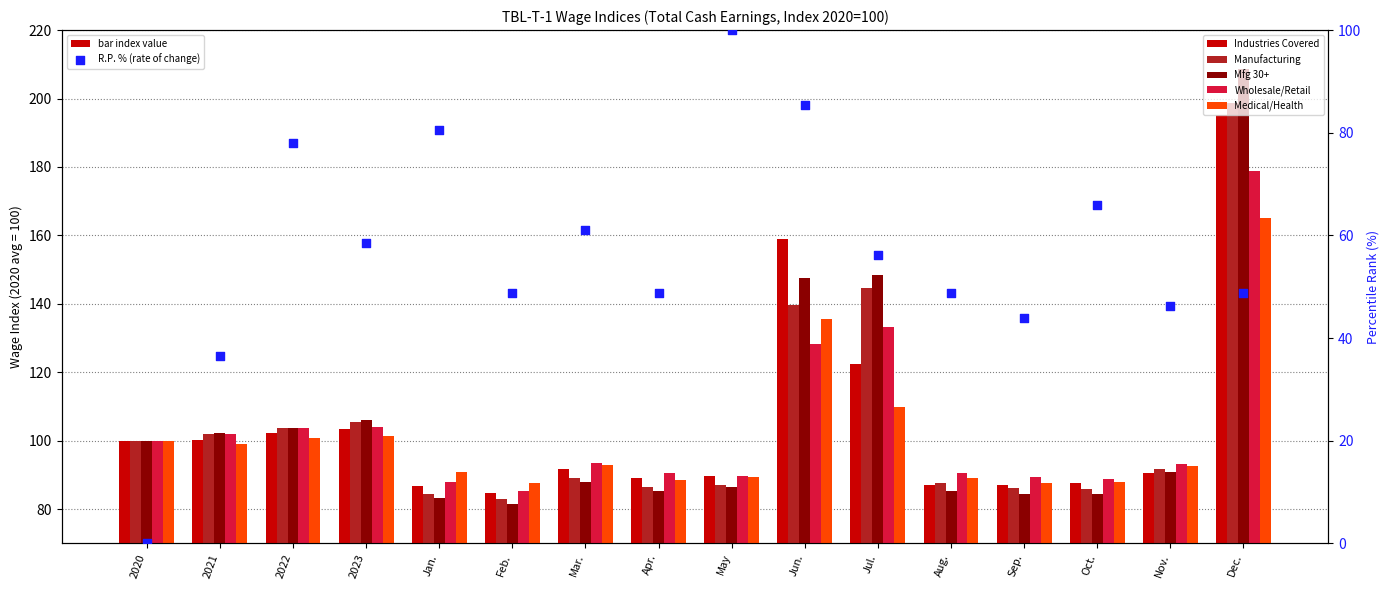

What is the total value across all series at 2022?

592.3